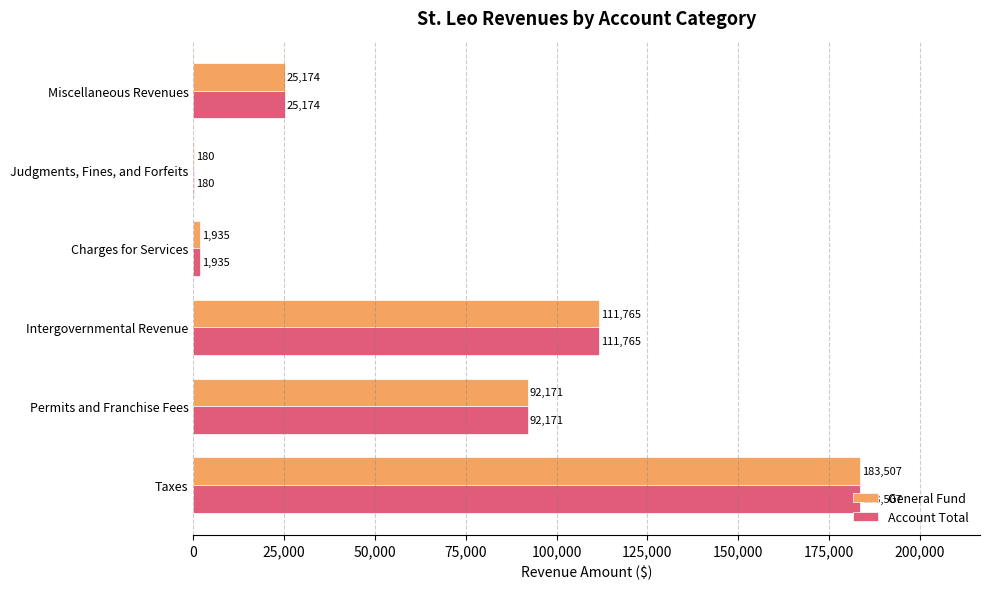

Read the General Fund value at Miscellaneous Revenues, to the nearest 100.

25200